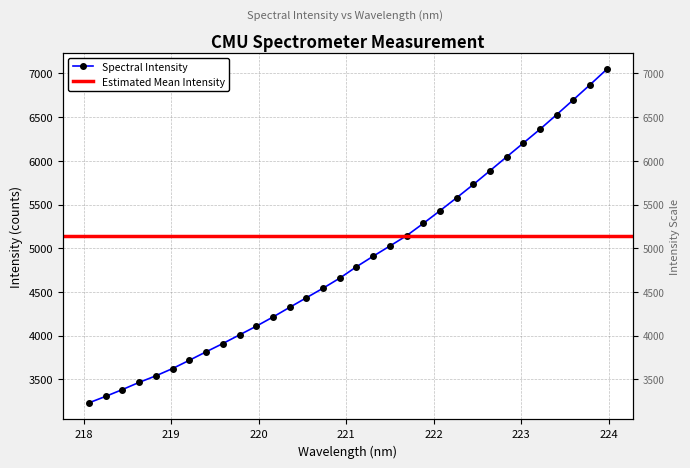

Does the chart display data point markers on the line(s)?

Yes